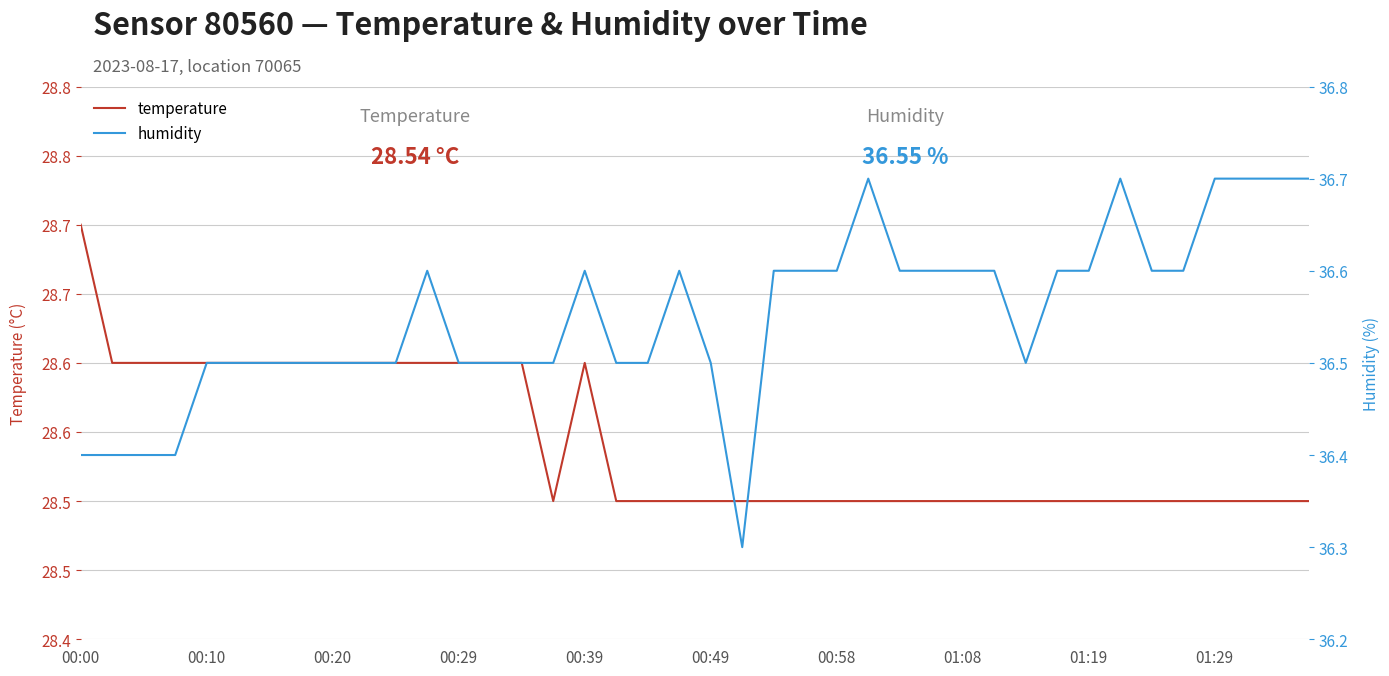

Which series has the largest range (max minus min)?

humidity